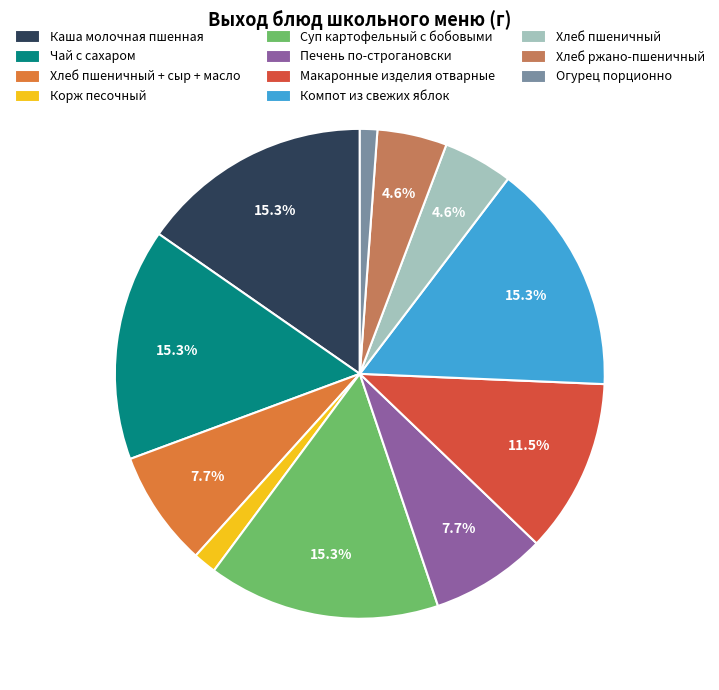

Combined, do Хлеб пшеничный + сыр + масло and Чай с сахаром account for over 50%?

No